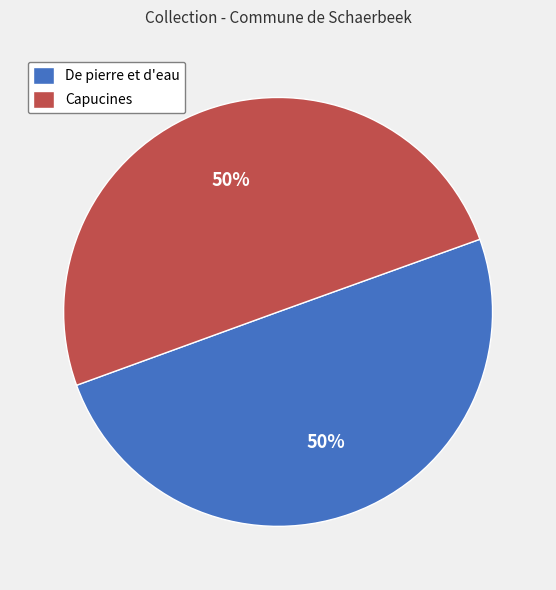

To the nearest percent, what percentage of the pie is De pierre et d'eau?

50%